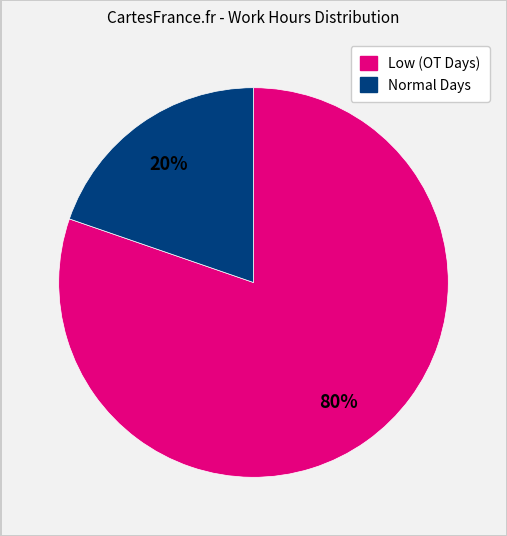

How many segments does this pie chart have?

2